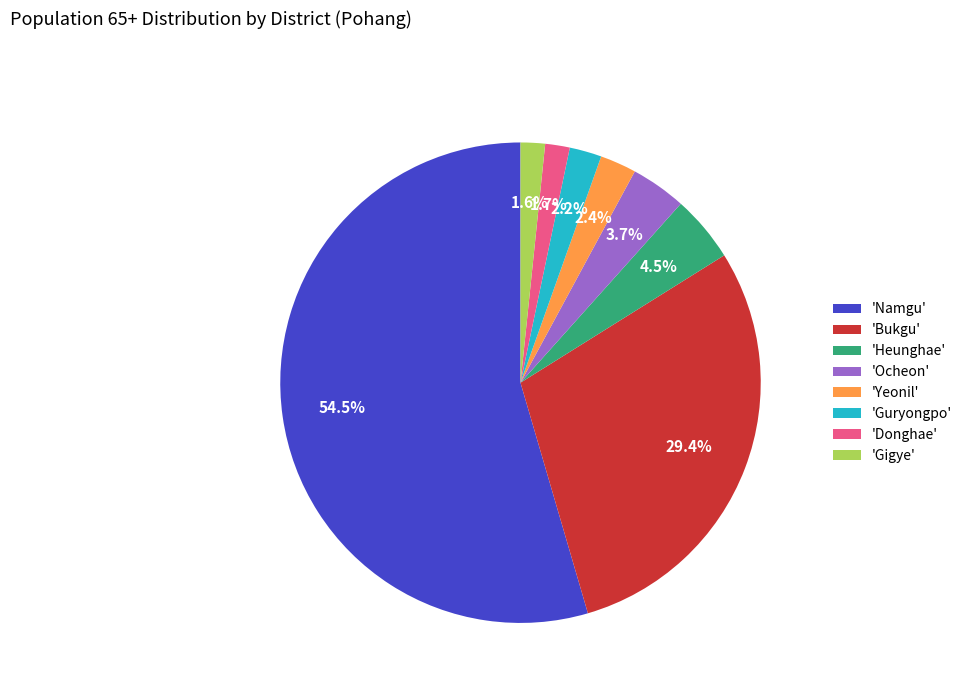

Do 'Ocheon' and 'Donghae' together represent more than half of the pie?

No